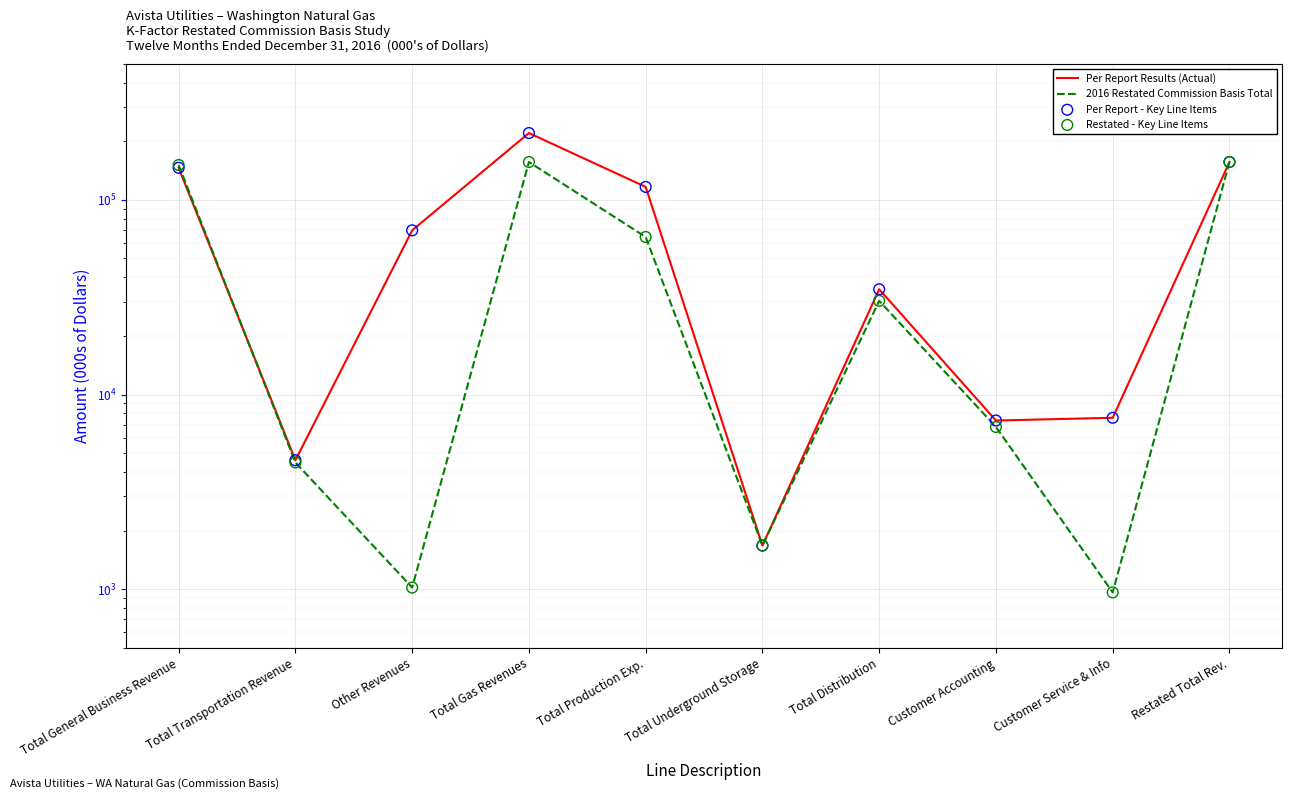

Which series has the widest spread of Y values?

Per Report Results (Actual)